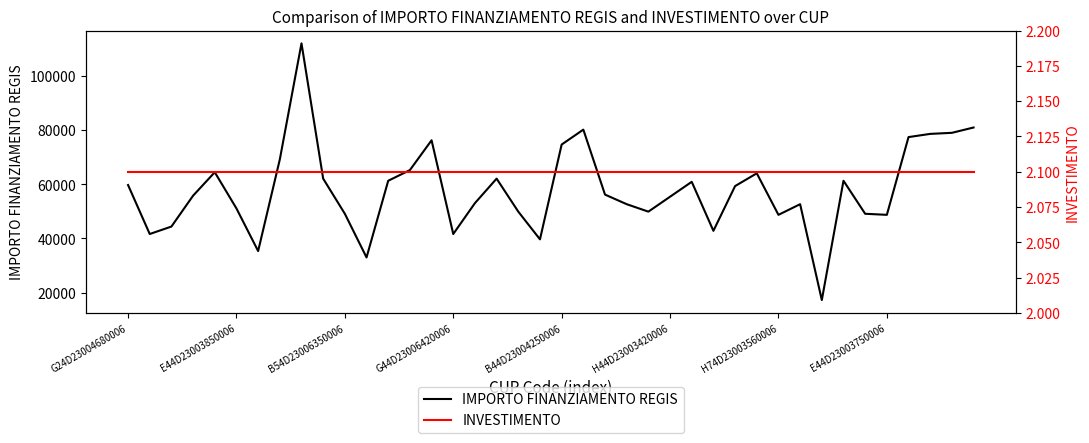

What is the total value across all series at 19?

39675.3